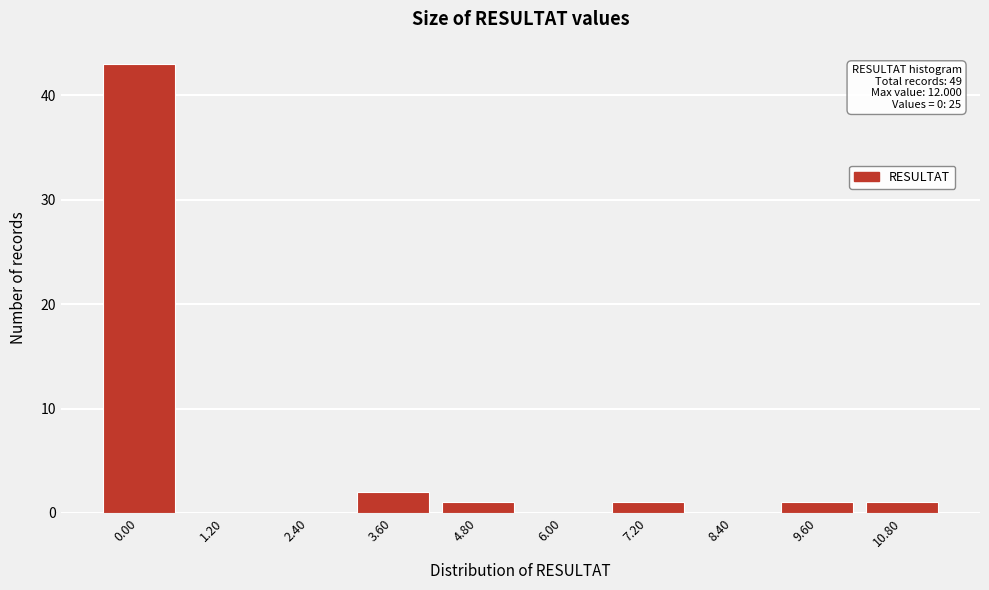

Reading right to left, list all the values displayed in this chart.

10.80=1	9.60=1	8.40=0	7.20=1	6.00=0	4.80=1	3.60=2	2.40=0	1.20=0	0.00=43